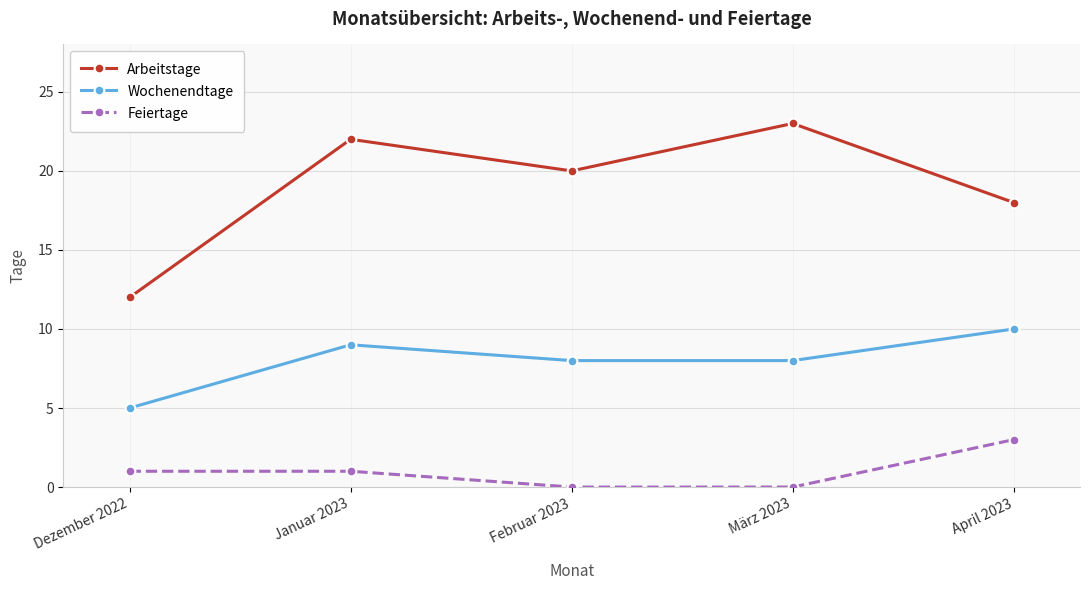

List the series in order of their peak value, lowest first.

Feiertage, Wochenendtage, Arbeitstage